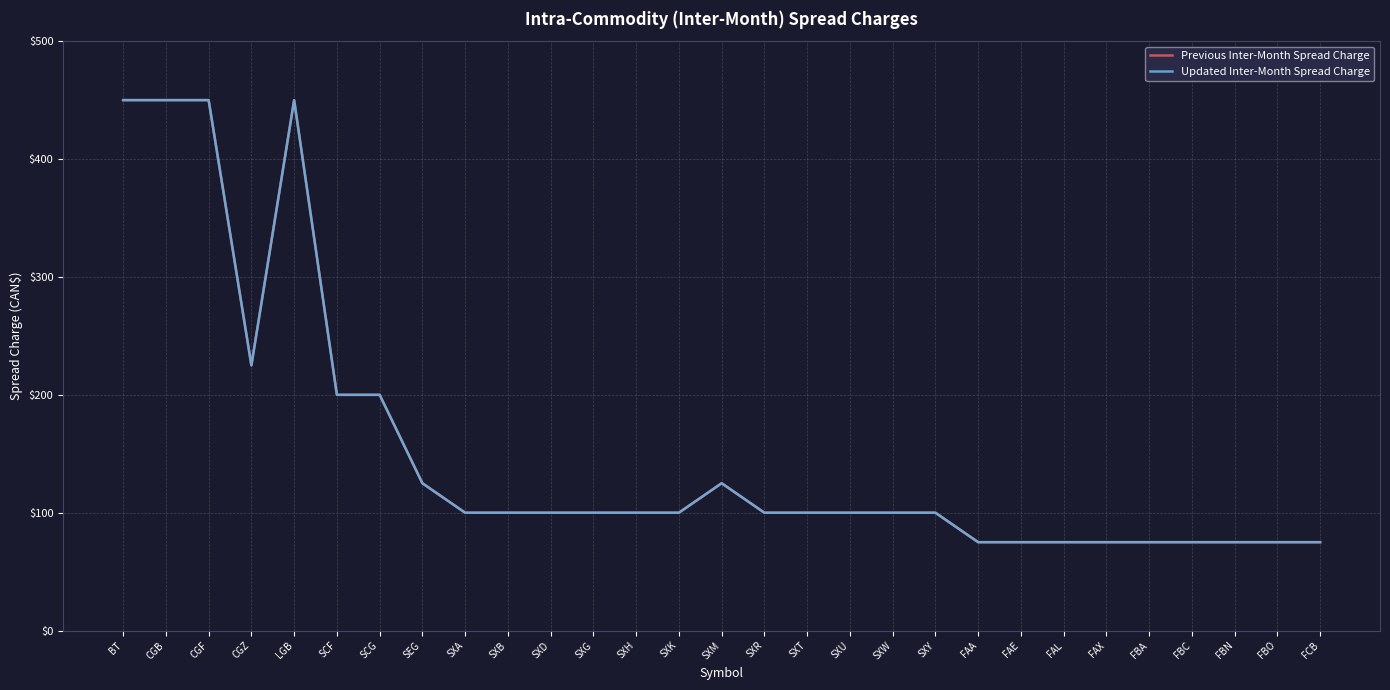

What is the maximum value for Updated Inter-Month Spread Charge?

450